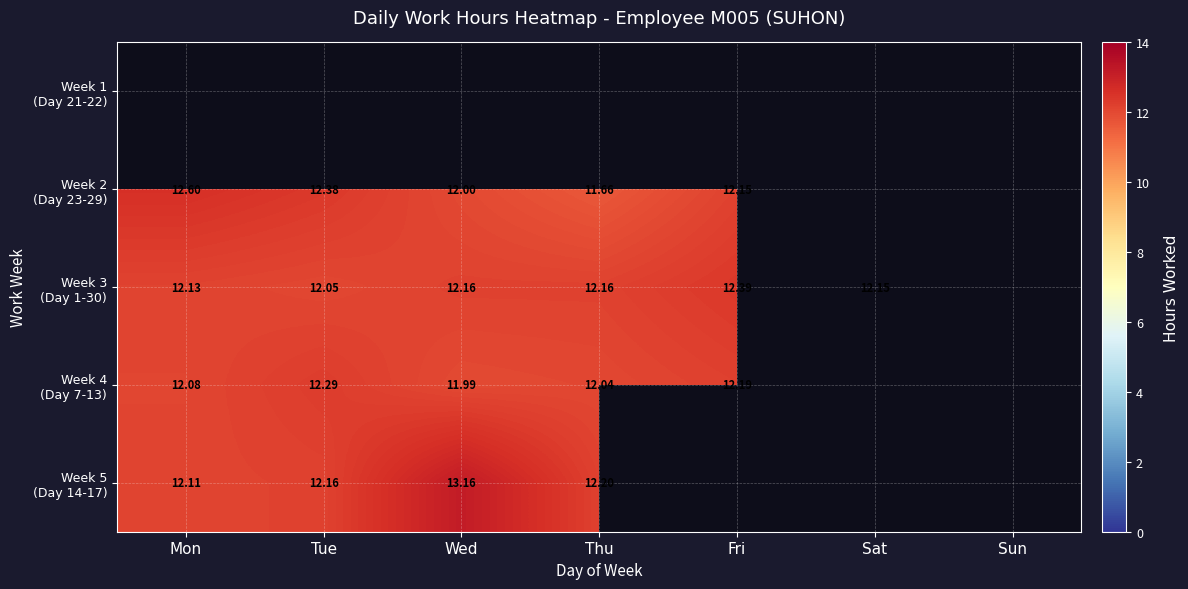

List the series in order of their peak value, highest first.

Week 1 (Day 21-22), Week 5 (Day 14-17), Week 2 (Day 23-29), Week 3 (Day 1-30), Week 4 (Day 7-13)